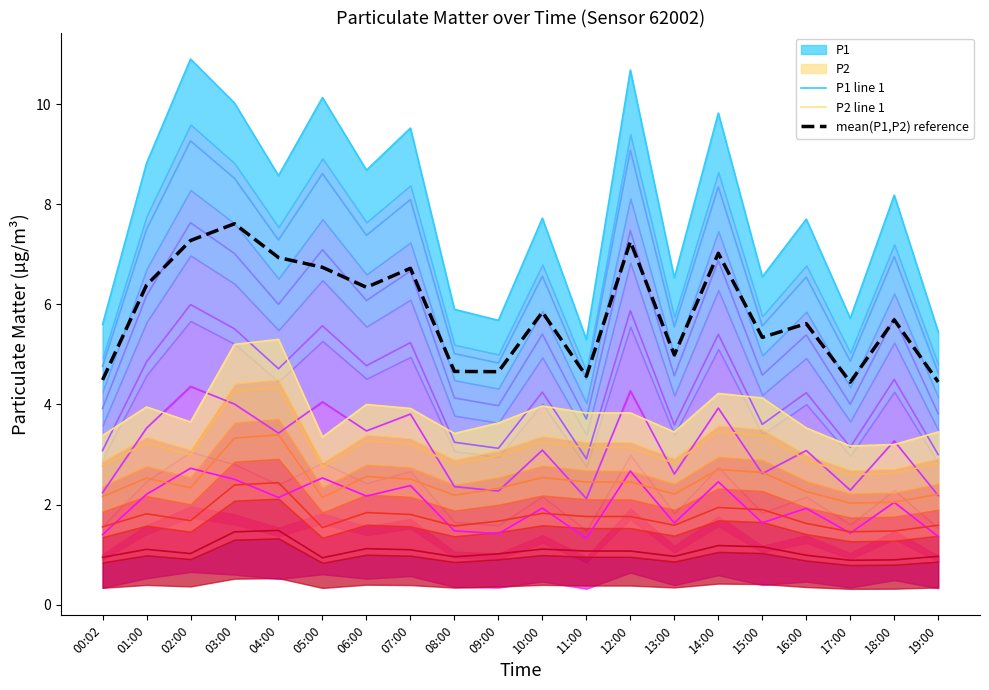

What is the highest value of the P2 line 1 series?

5.3